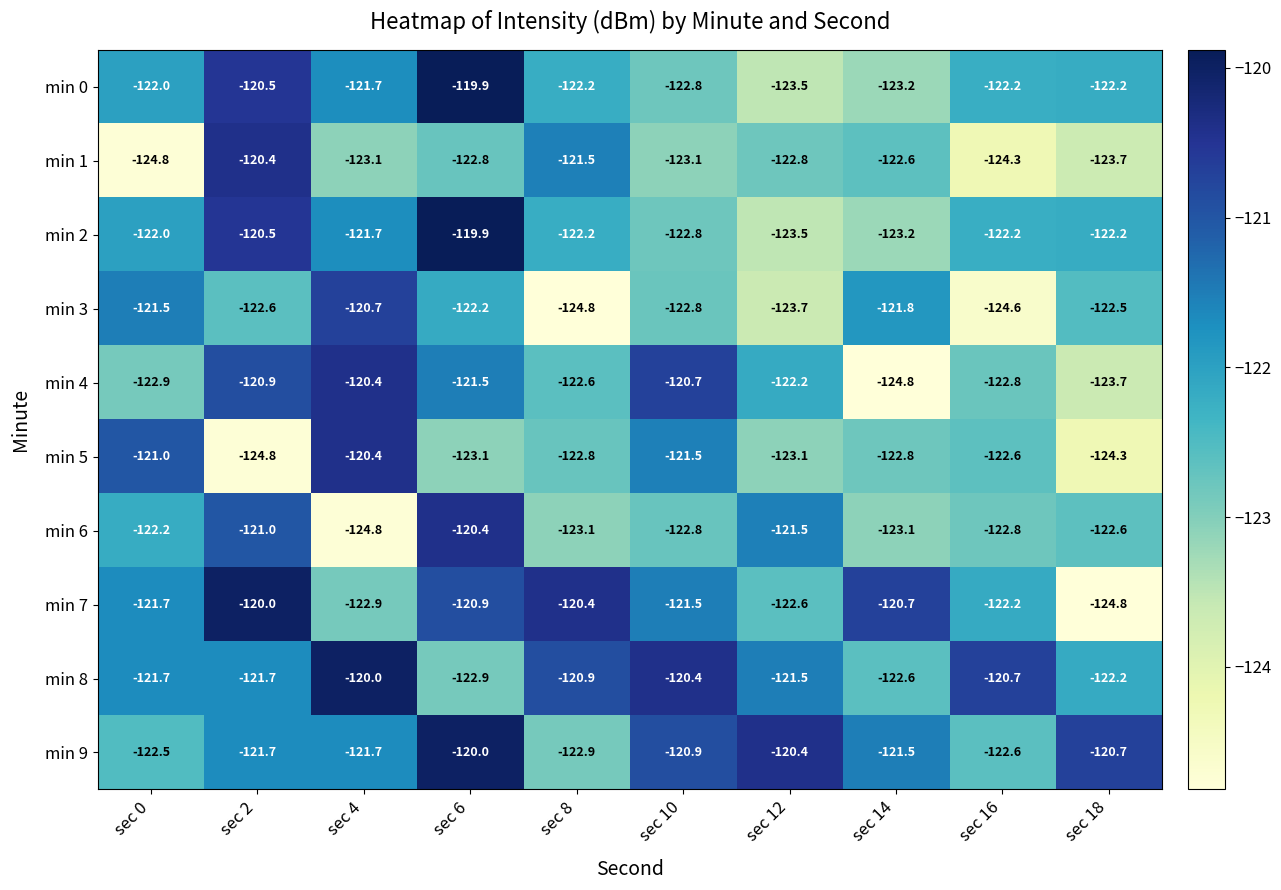

The value of min 0 at sec 10 is -122.8. True or false?

True